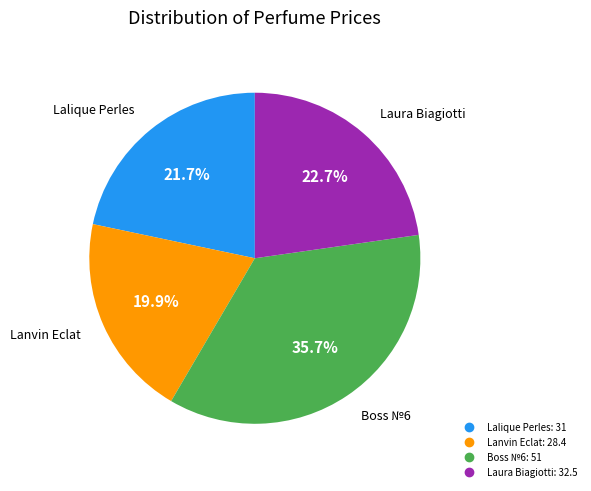

Is there any slice that represents more than half of the pie?

No